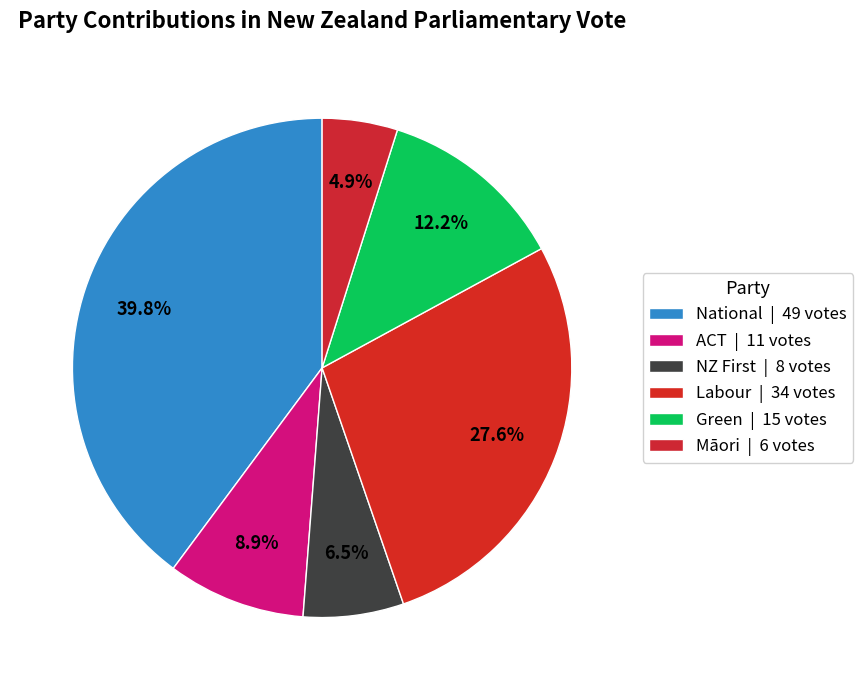

What is the change in value from Green to Māori?

-9